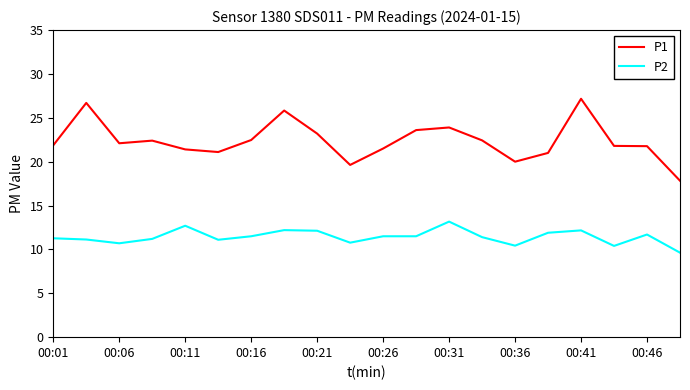

Count the number of categories in the chart.

20